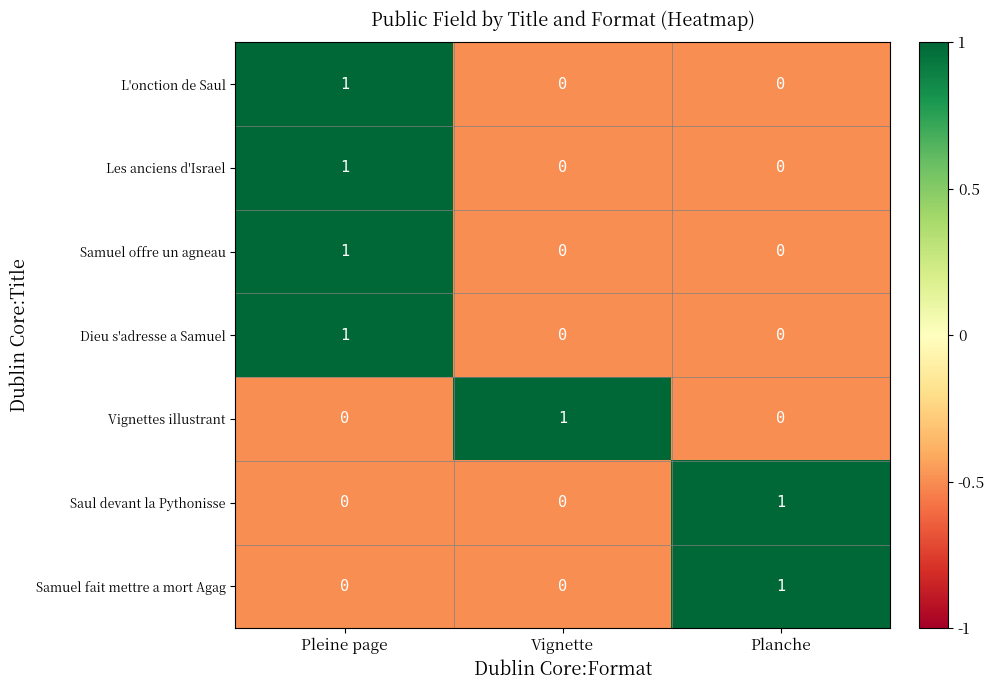

At which label does Vignettes illustrant reach its peak?

Vignette